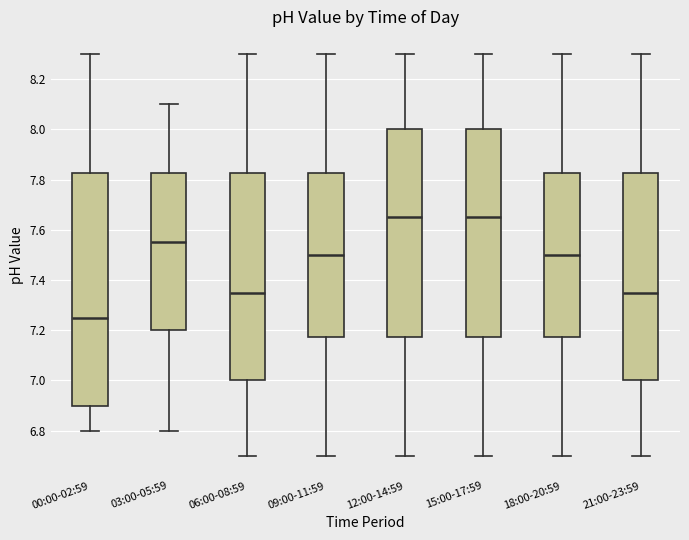

Which box's median line is the lowest?

00:00-02:59